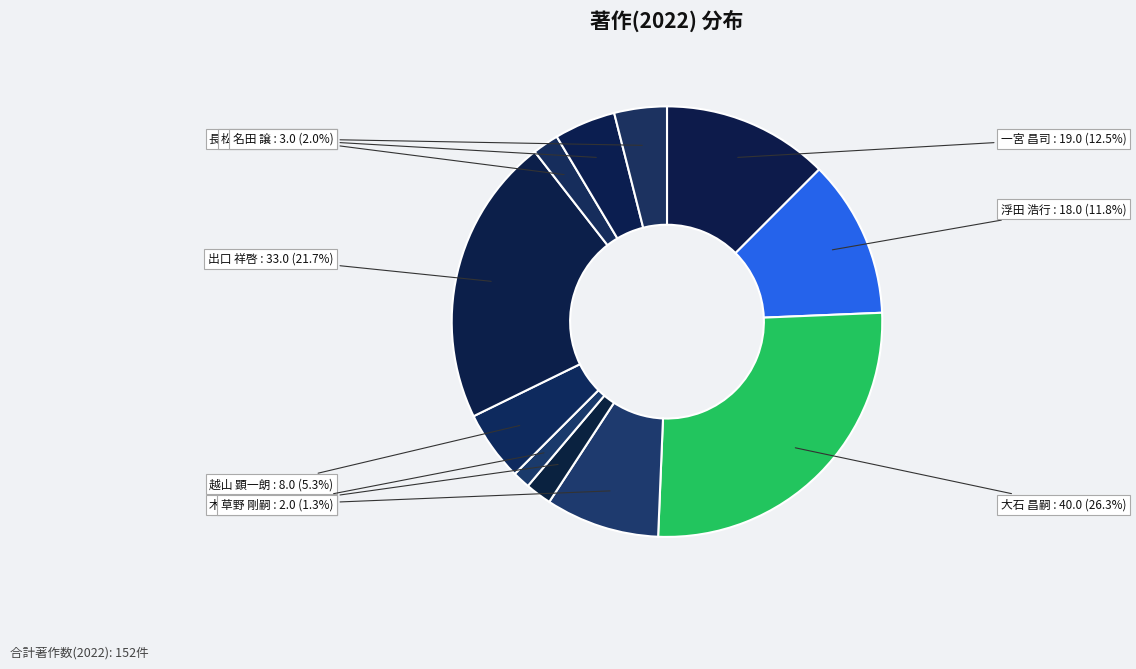

To the nearest percent, what is the difference between the largest and smallest slice percentages?

25%